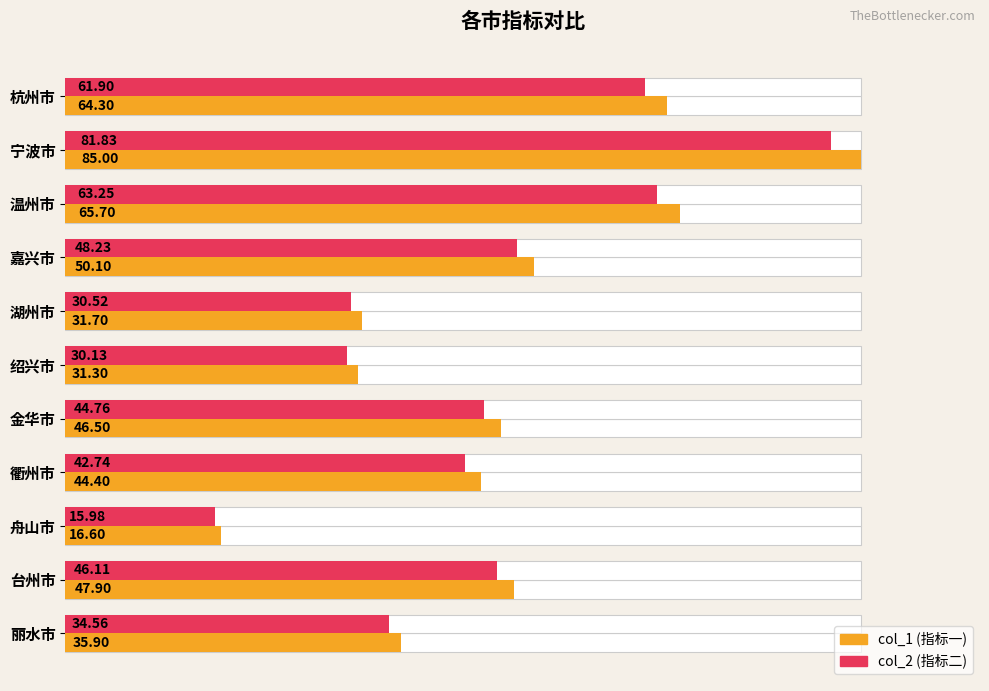

How many bars are there in each group?

2